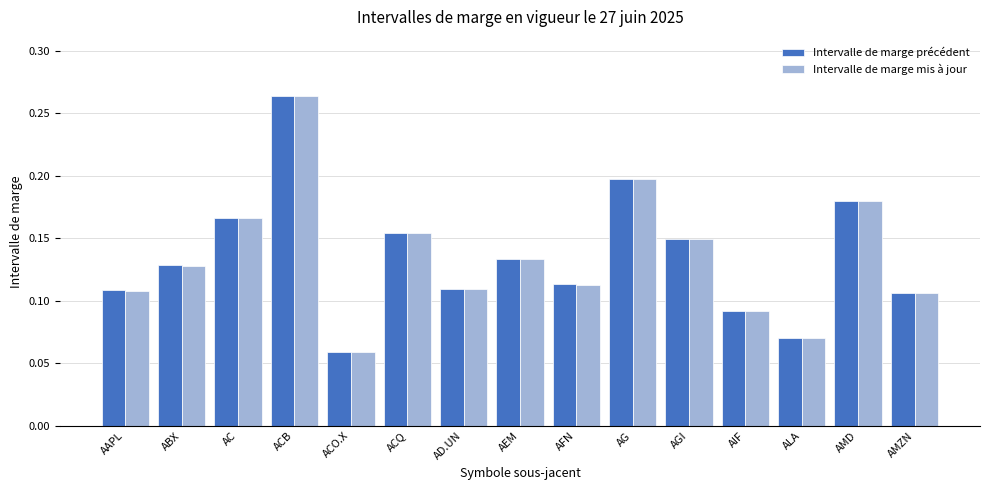

Between AEM and AMZN, which series saw the biggest shift?

Intervalle de marge mis à jour